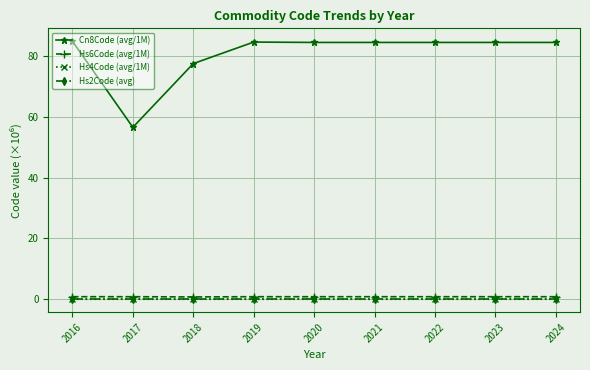

What is the value of the Cn8Code (avg/1M) point at the 8th from the left?

84.4